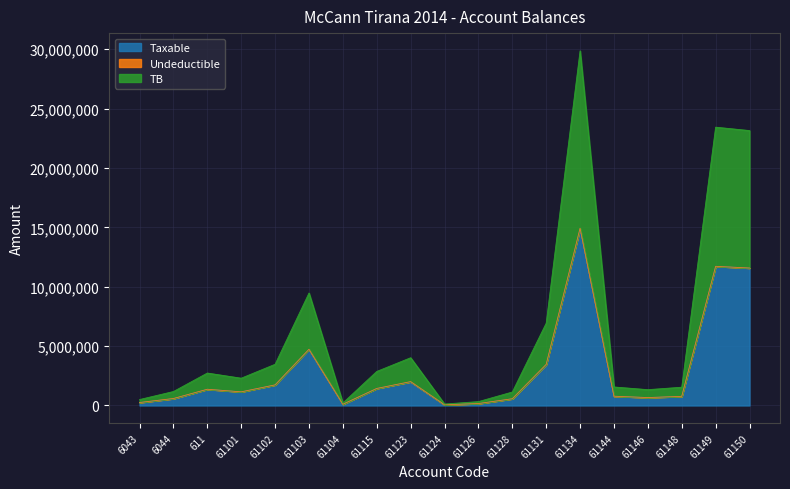

Which category has the lowest value in the Taxable series?

61124